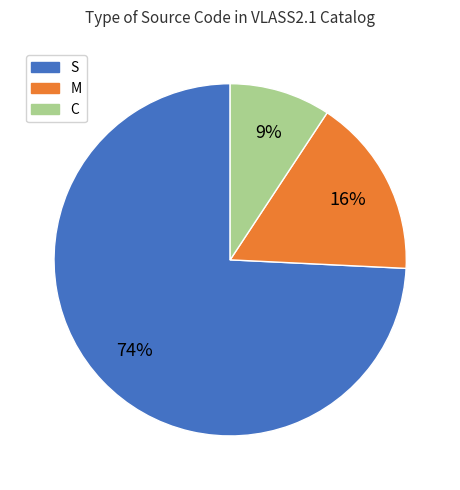

Which category accounts for the majority?

S